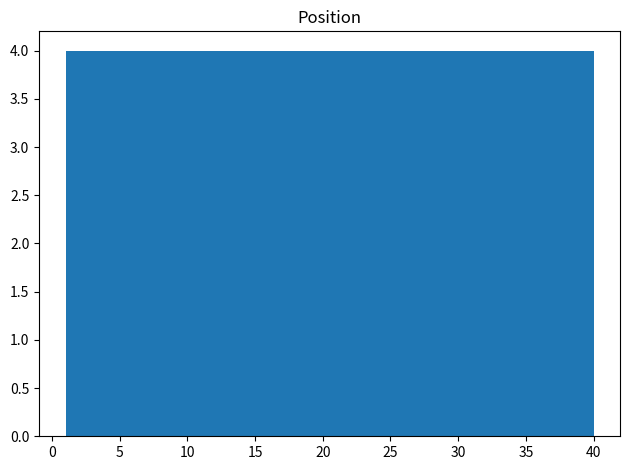

How tall is the bar that spans 1.0 to 4.9 on the x-axis? Neither the bar edges nor the heights are printed on the chart, so give them approximately, as read against the axes.

4